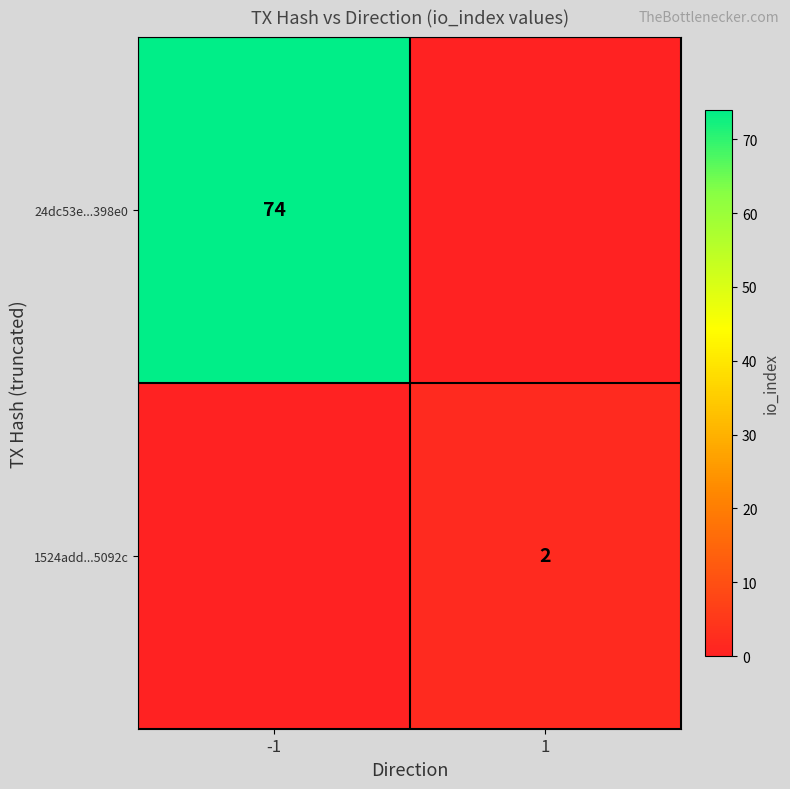

True or false: 1524add...5092c has a value of 4 at 1.

False